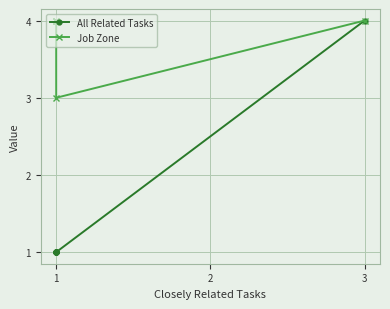

What are all the series names shown in the legend?

All Related Tasks, Job Zone